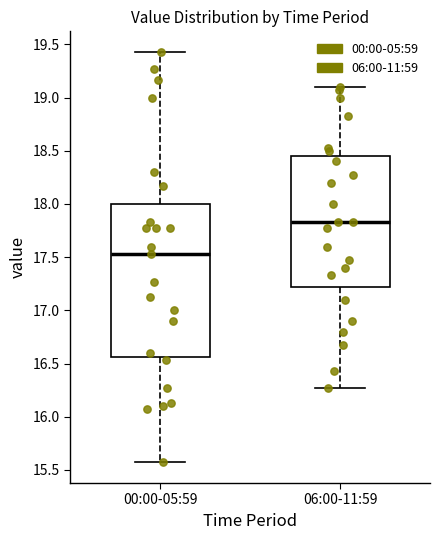

Where does the upper whisker of the box for 00:00-05:59 end on the y-axis? The values are not printed on the chart, so give them approximately, as read against the axis.

19.45